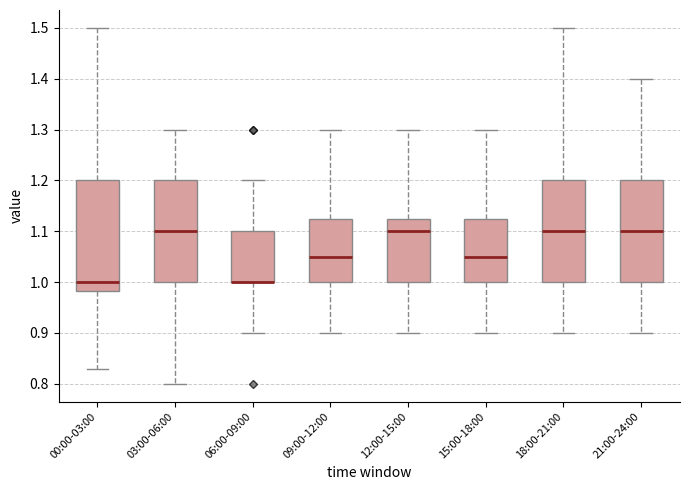

Comparing the boxes themselves (not the whiskers), which one is the tallest?

00:00-03:00